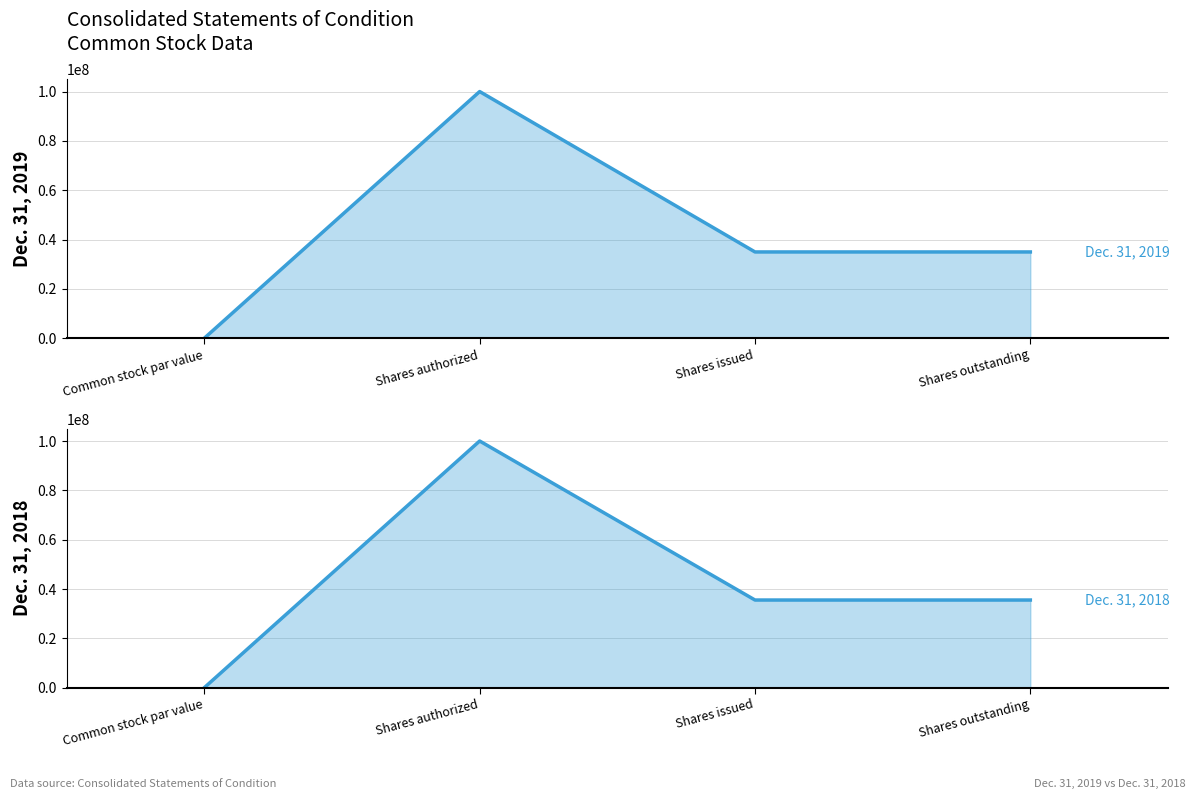

At which label is Dec. 31, 2018 closest to 50000000?

Shares issued